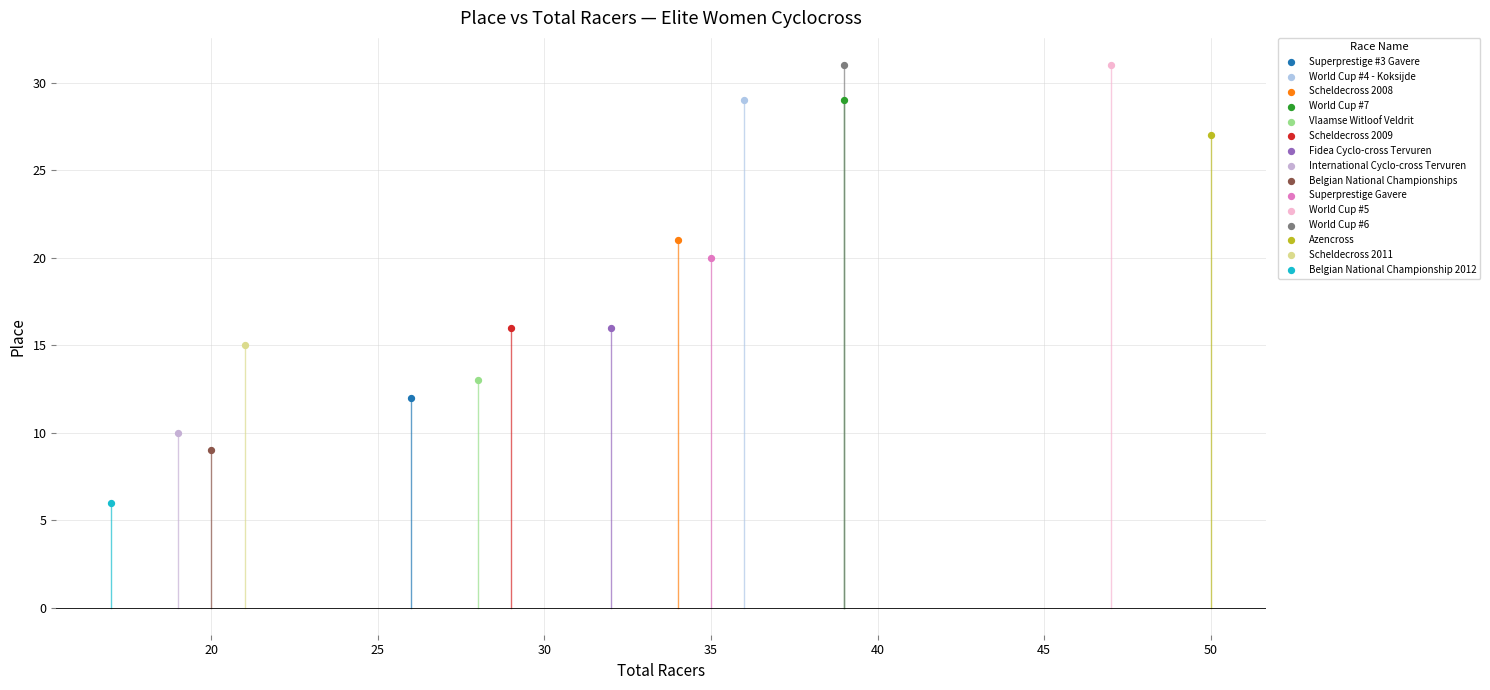

What are all the series names shown in the legend?

Superprestige #3 Gavere, World Cup #4 - Koksijde, Scheldecross 2008, World Cup #7, Vlaamse Witloof Veldrit, Scheldecross 2009, Fidea Cyclo-cross Tervuren, International Cyclo-cross Tervuren, Belgian National Championships, Superprestige Gavere, World Cup #5, World Cup #6, Azencross, Scheldecross 2011, Belgian National Championship 2012